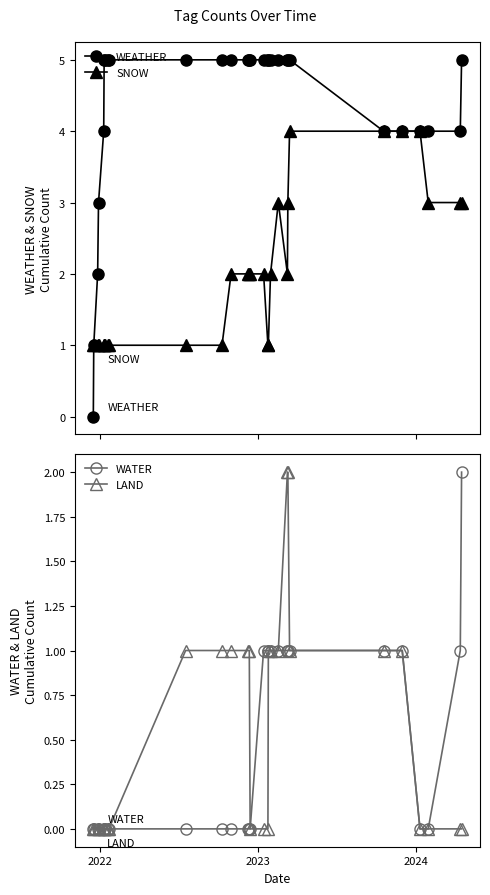

What is the average value of the SNOW series?

2